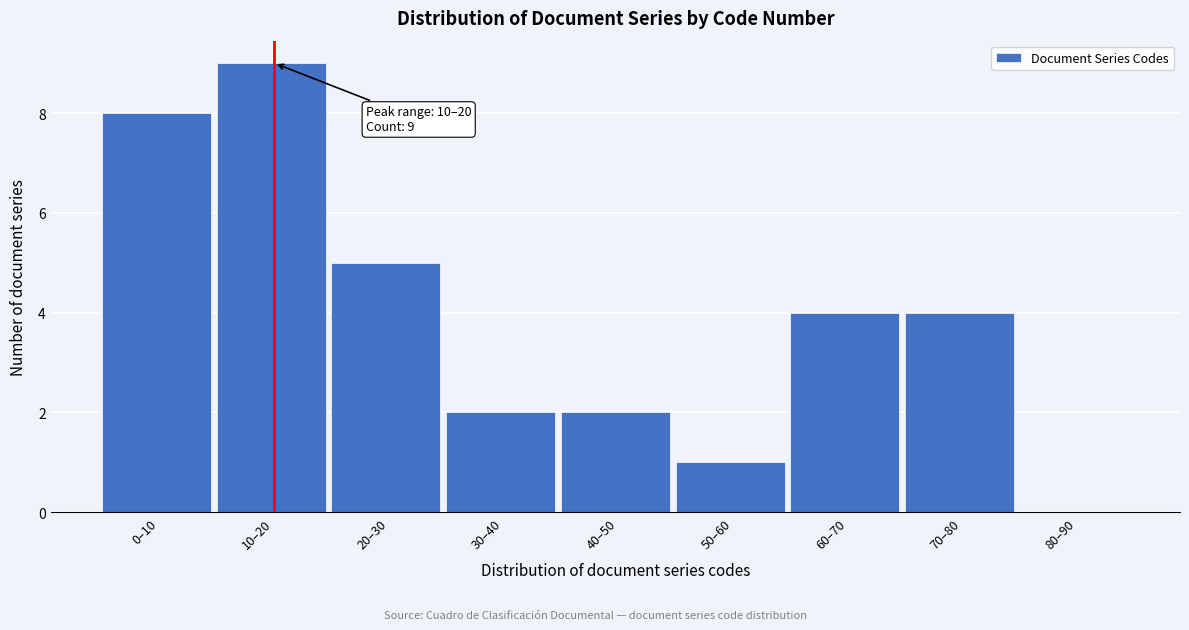

Reading right to left, what are all the values shown in this chart?

80–90=0	70–80=4	60–70=4	50–60=1	40–50=2	30–40=2	20–30=5	10–20=9	0–10=8